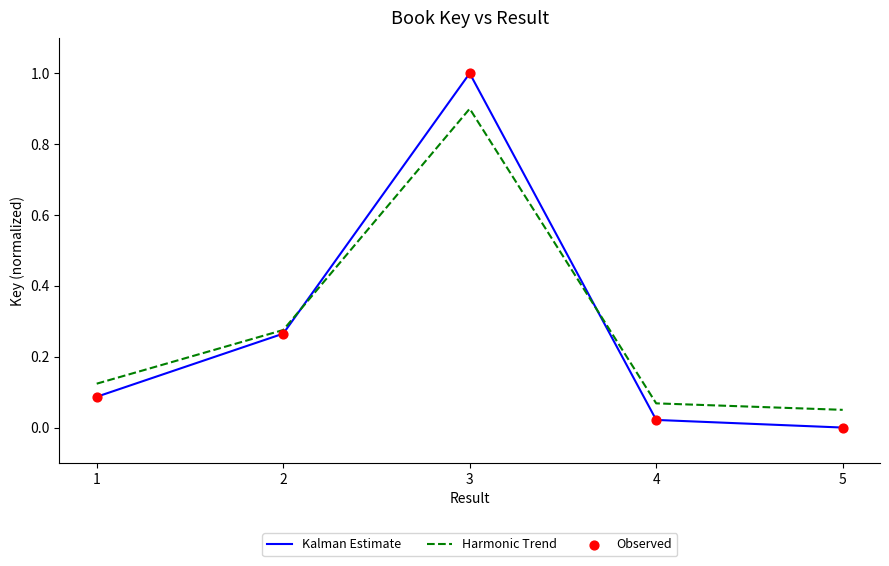

Is the value of Harmonic Trend at 4 greater than the value of Kalman Estimate at 5?

Yes